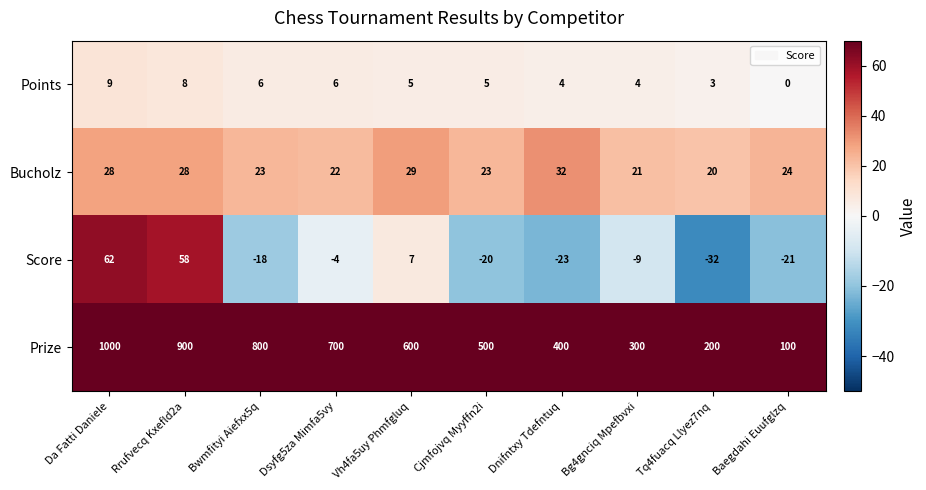

Which series has the largest total across all categories?

Prize